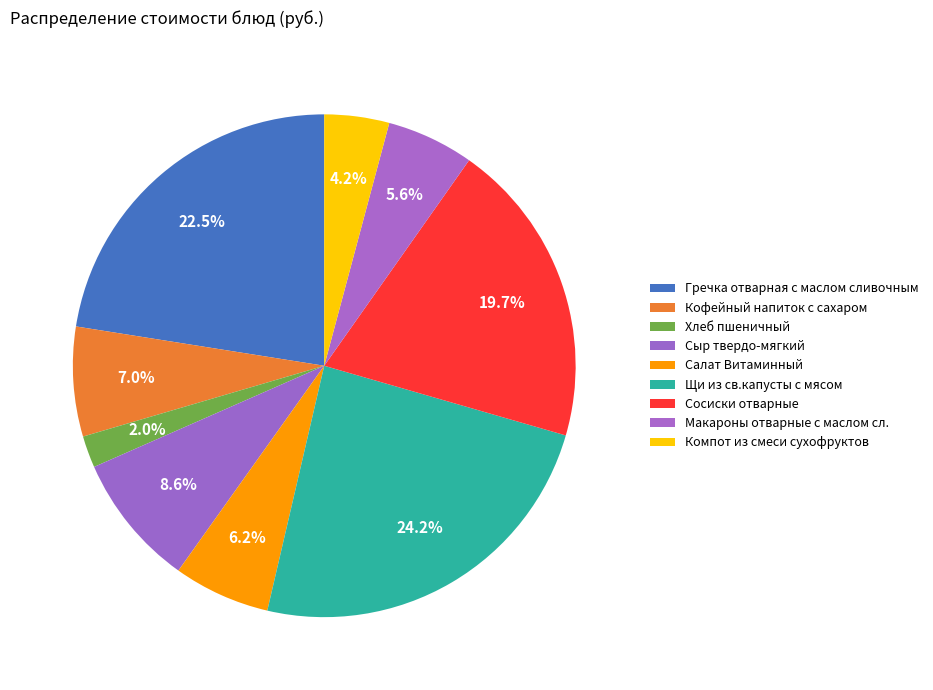

Count the number of slices in the pie.

9